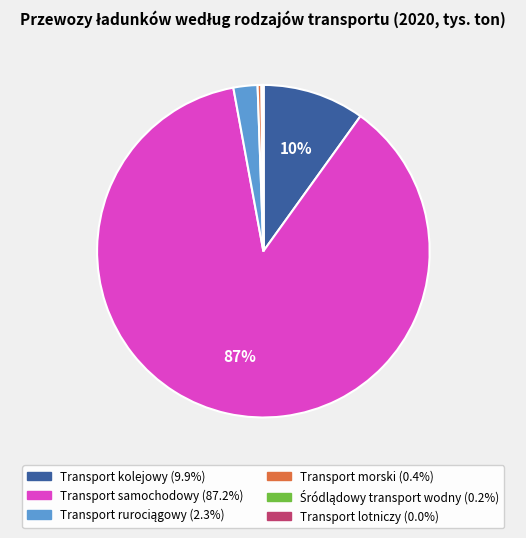

Do Transport samochodowy and Transport morski together represent more than half of the pie?

Yes